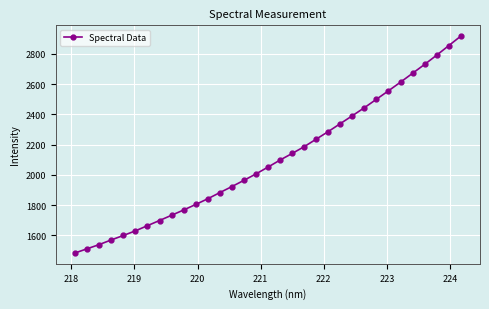

True or false: the data has more than 1 interior local peaks.

False